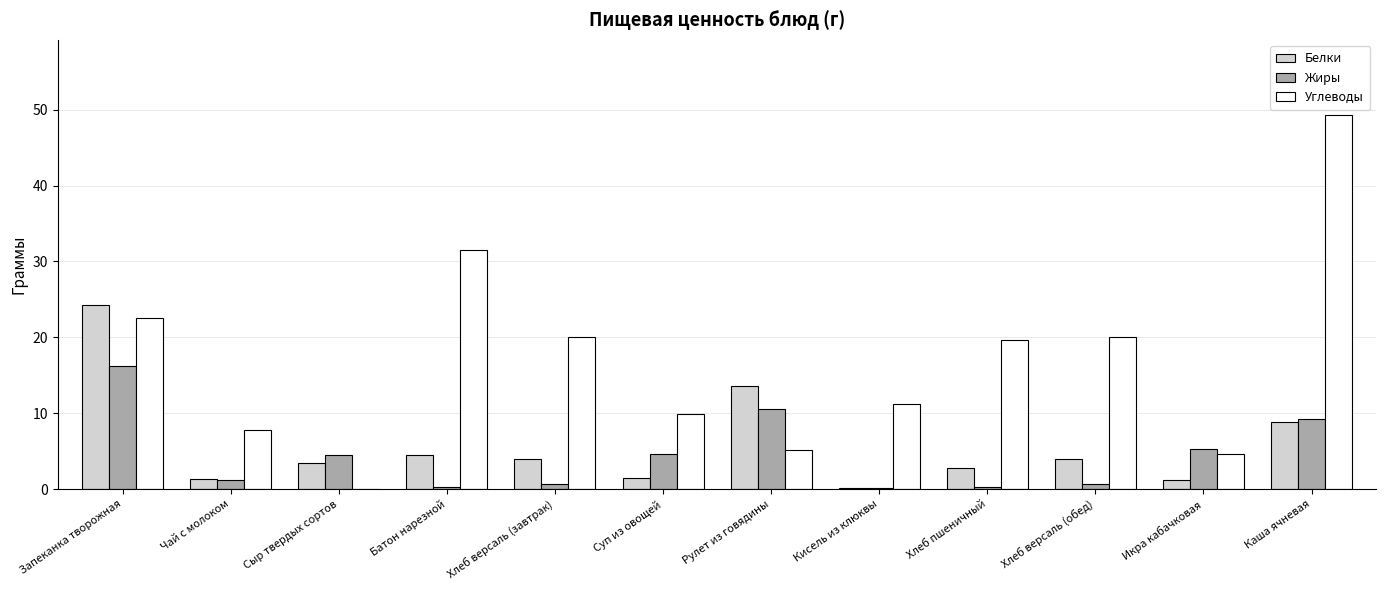

How many series are shown in this chart?

3